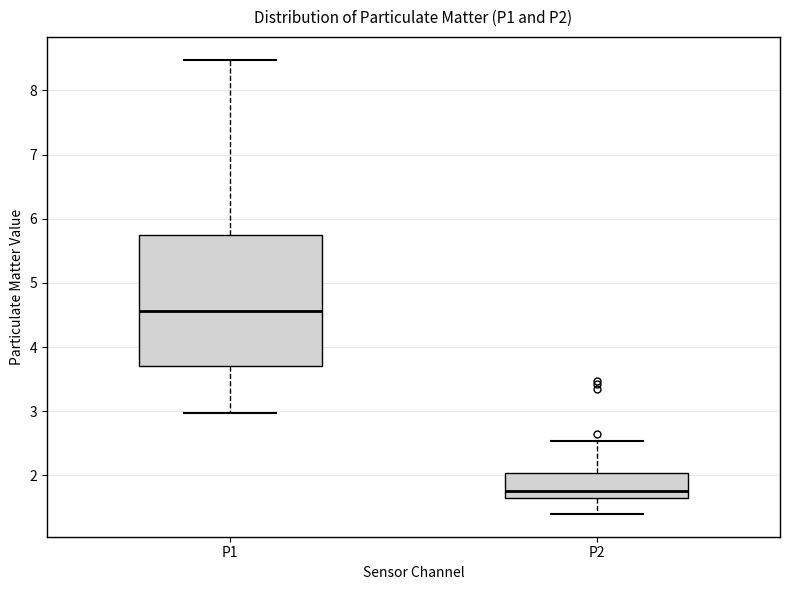

Which box's median line is the lowest?

P2